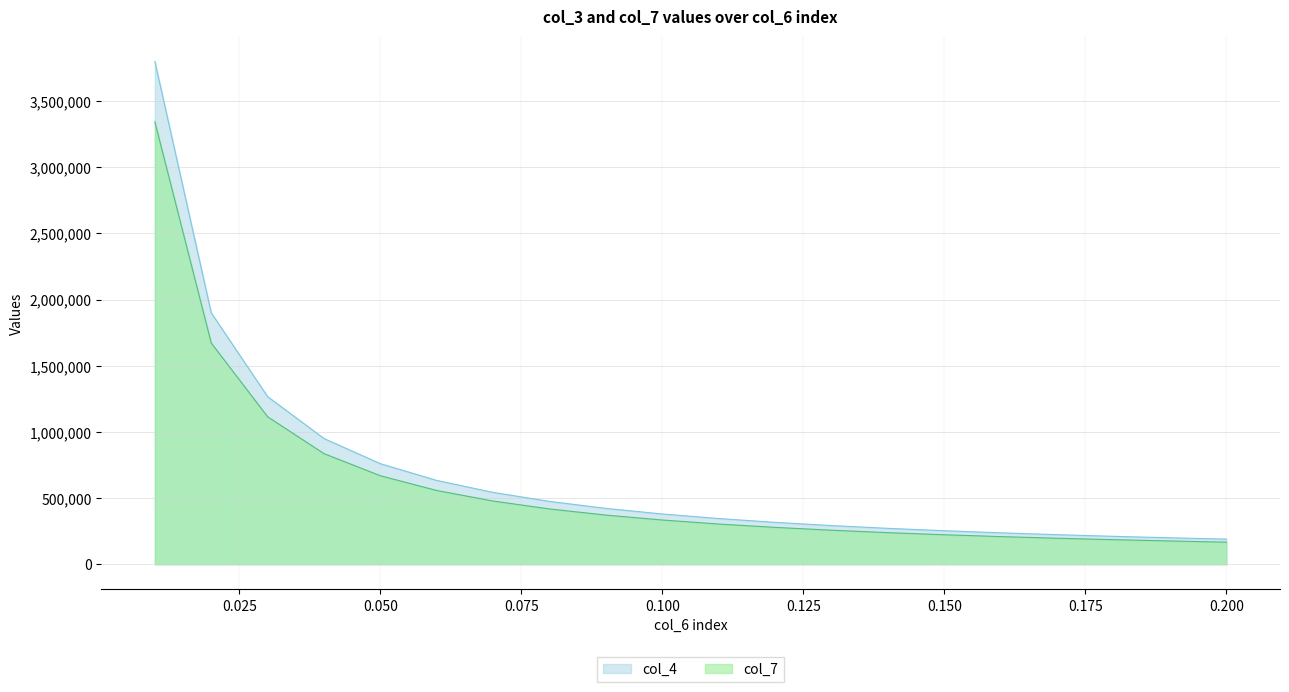

What is the sum of the col_4 values at 12 and 6?

950000.0